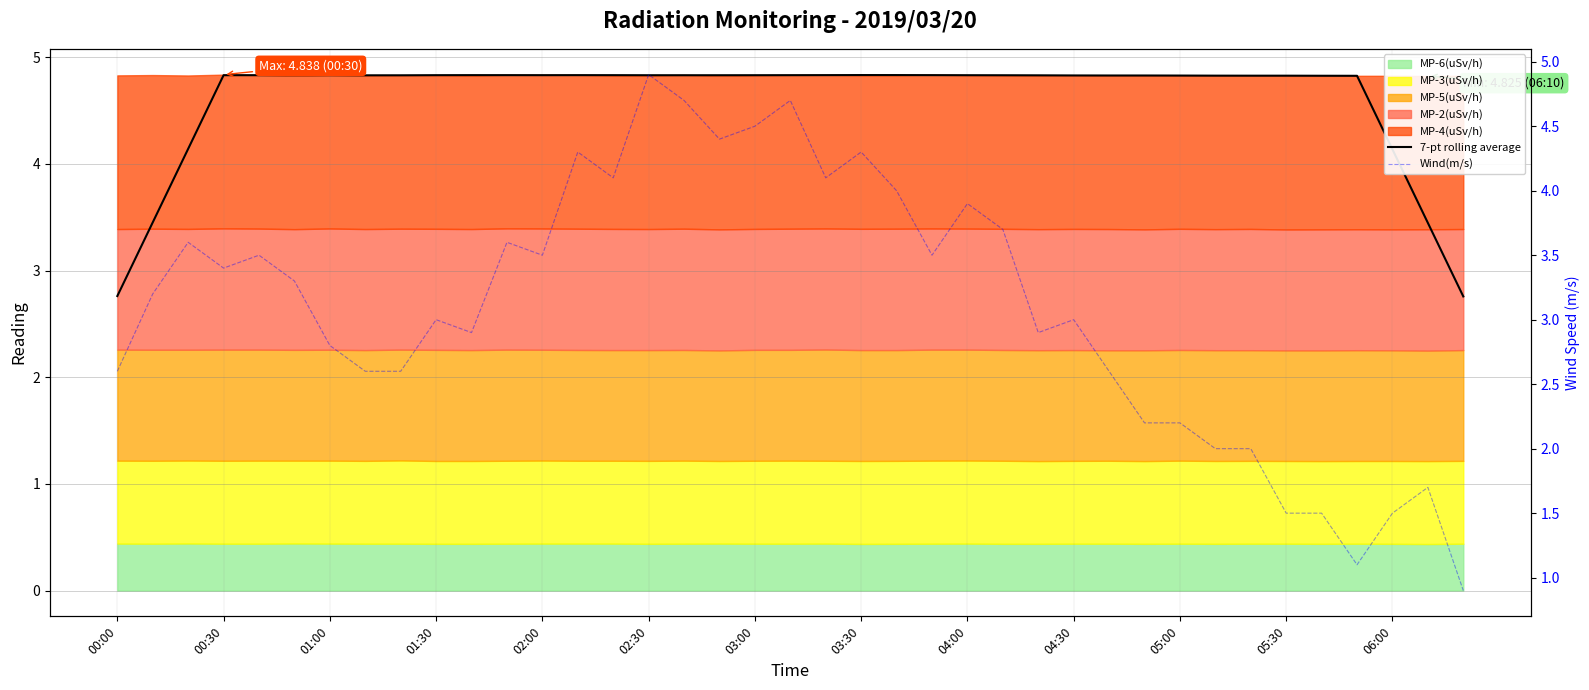

At how many categories does at least one series exceed 2?

39